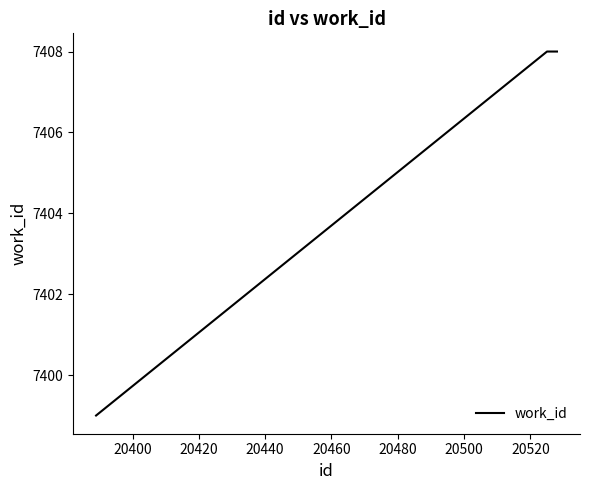

How many lines are shown in the chart?

1